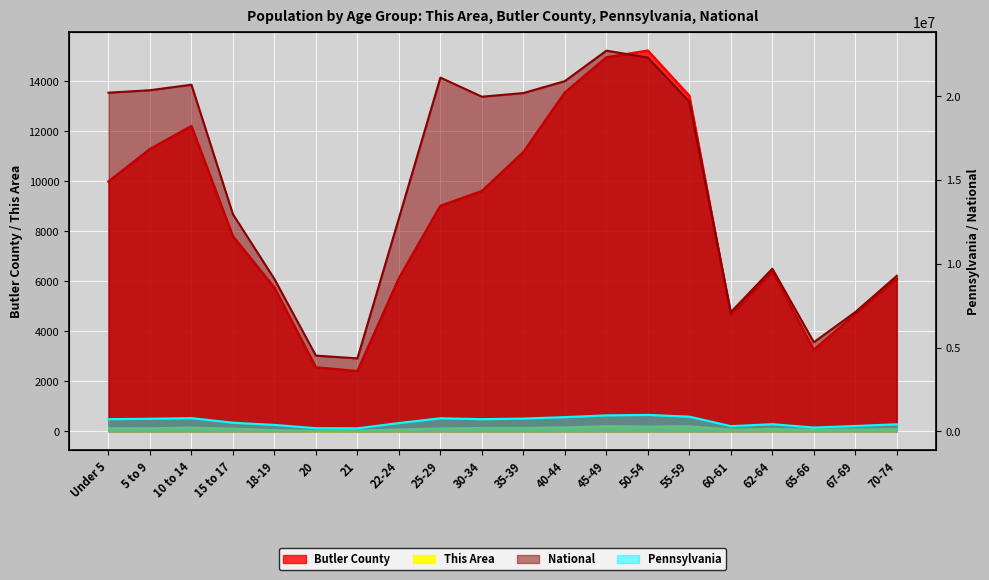

What is the smallest value displayed?

14